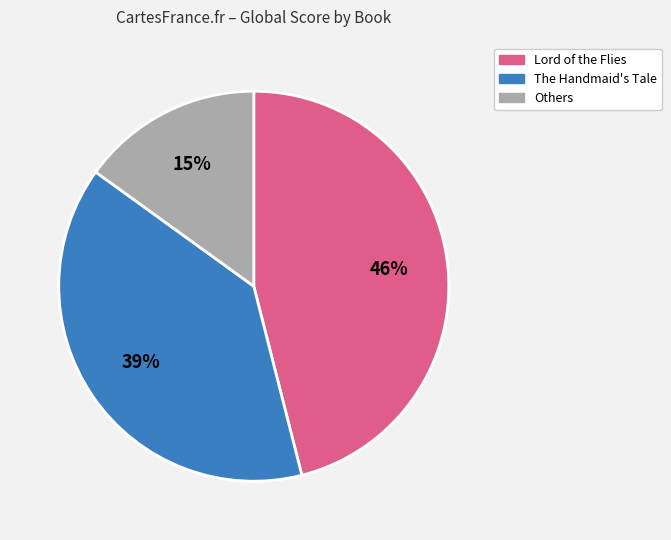

Rank the categories by value from highest to lowest.

Lord of the Flies, The Handmaid's Tale, Others